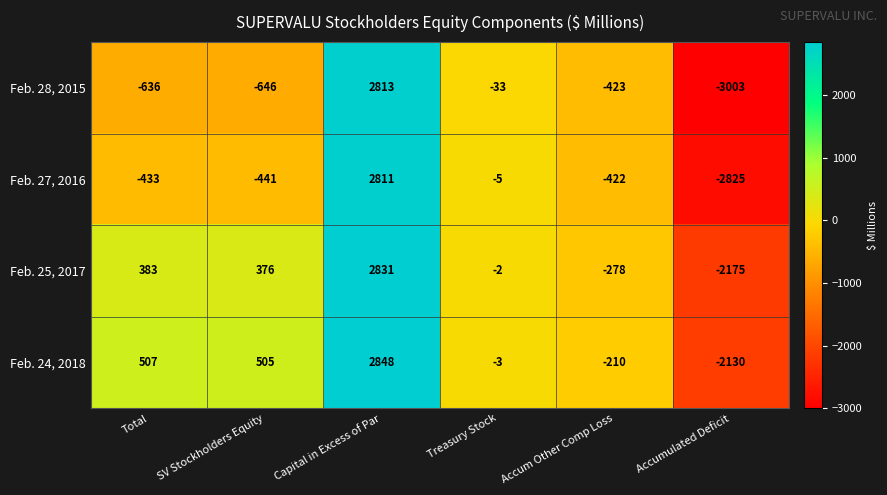

What value does the Feb. 28, 2015 series have at Accumulated Deficit, to the nearest 100?

-3000